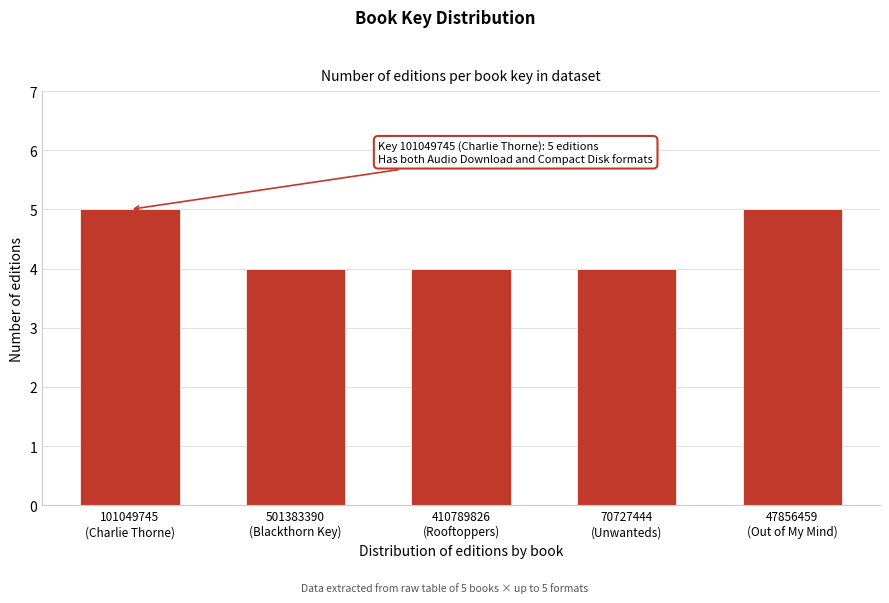

Reading left to right, extract all data points from this chart.

5	4	4	4	5